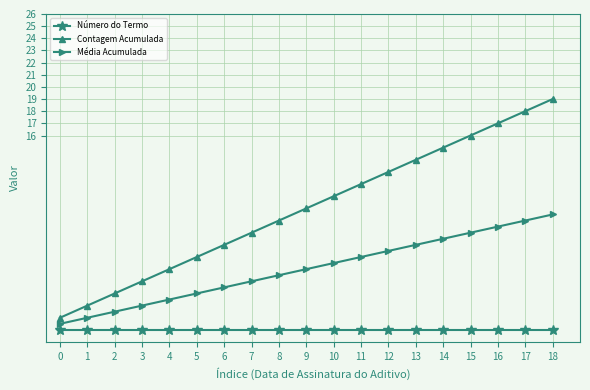

What is the difference between the Média Acumulada values at 12 and 18?

3.0